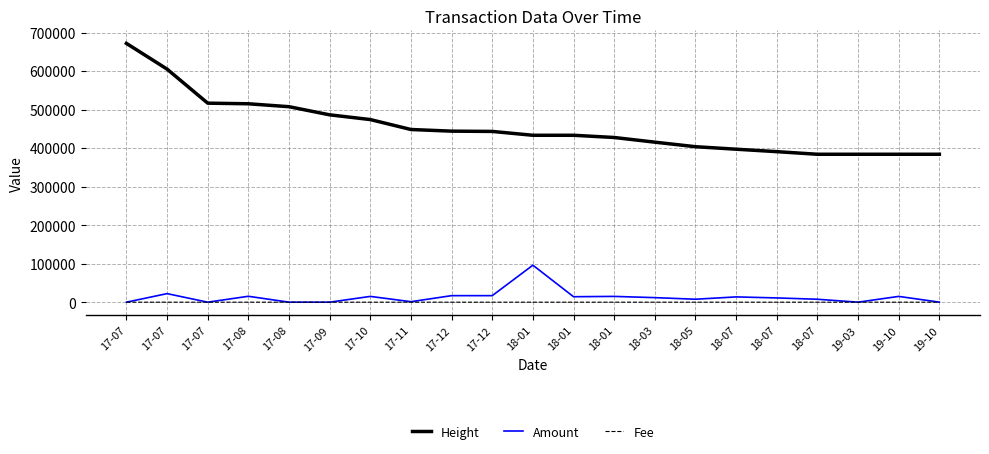

Is this an area chart (filled region under the line)?

No